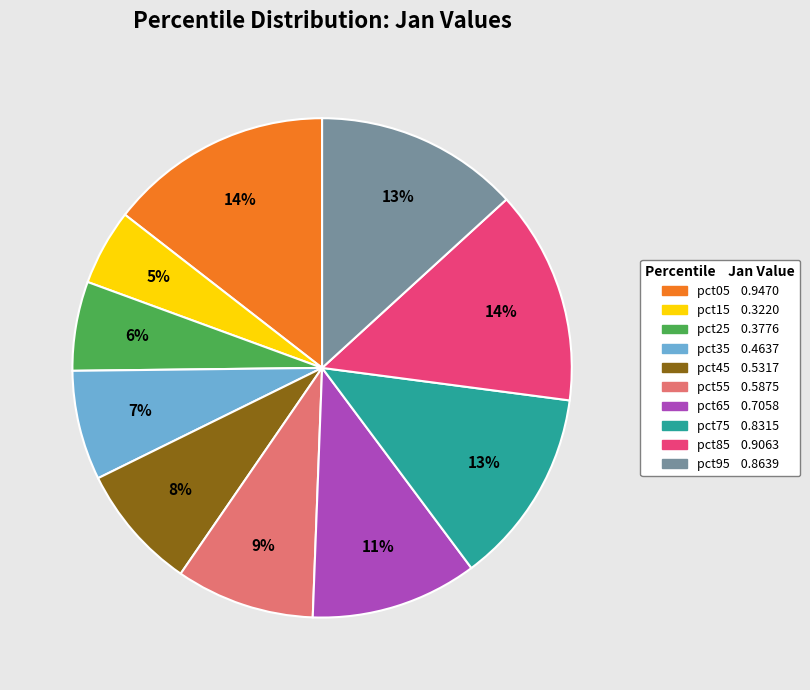

Does pct85 account for over 50% of the chart?

No